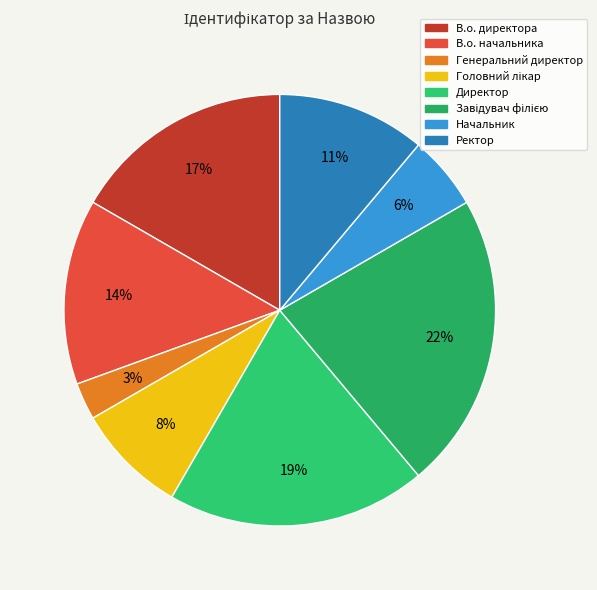

Which category has the biggest portion of the pie?

Завідувач філією